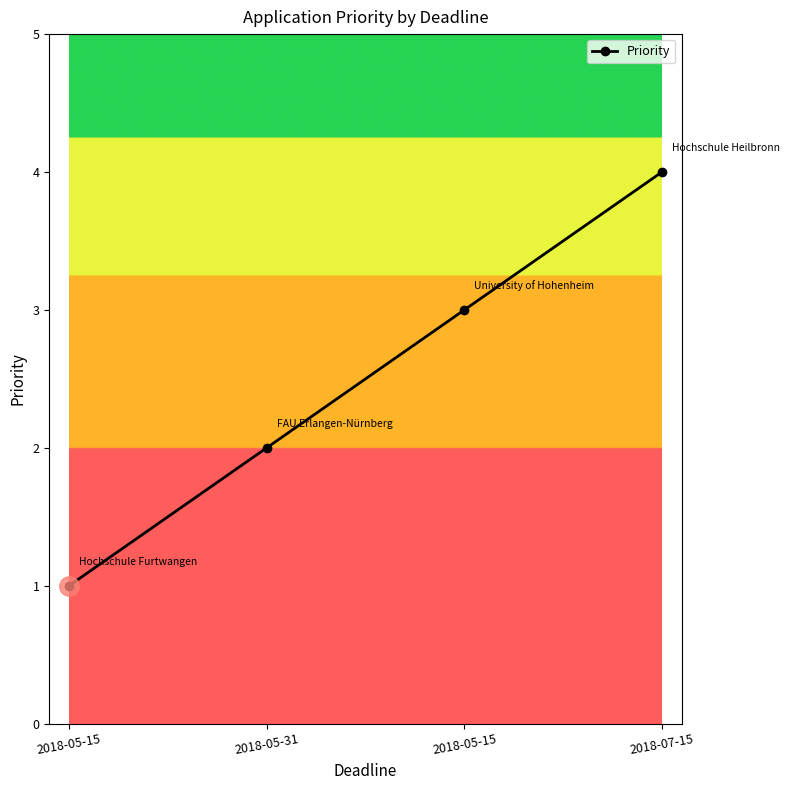

What is the change in value from 2018-05-15 to 2018-07-15?

+1